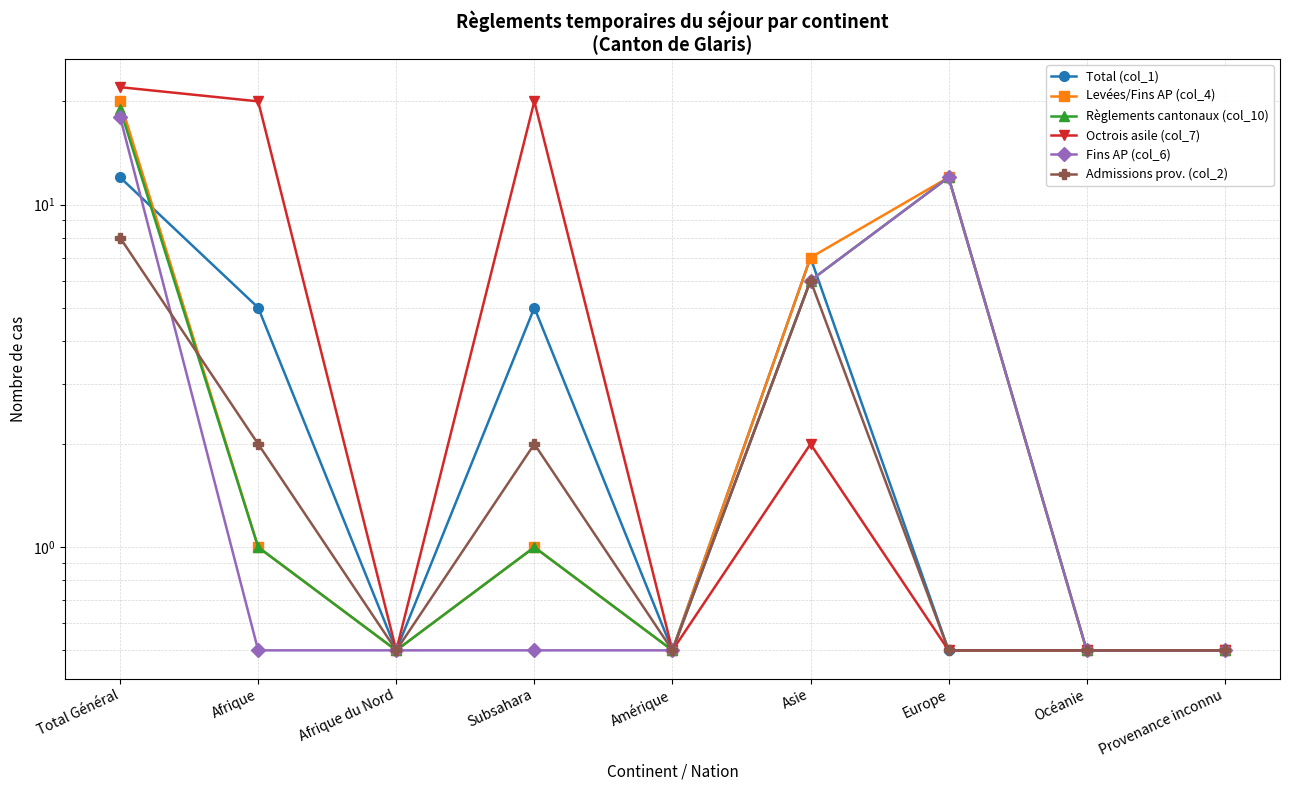

Where is Règlements cantonaux (col_10) nearest to the value 9?

Asie